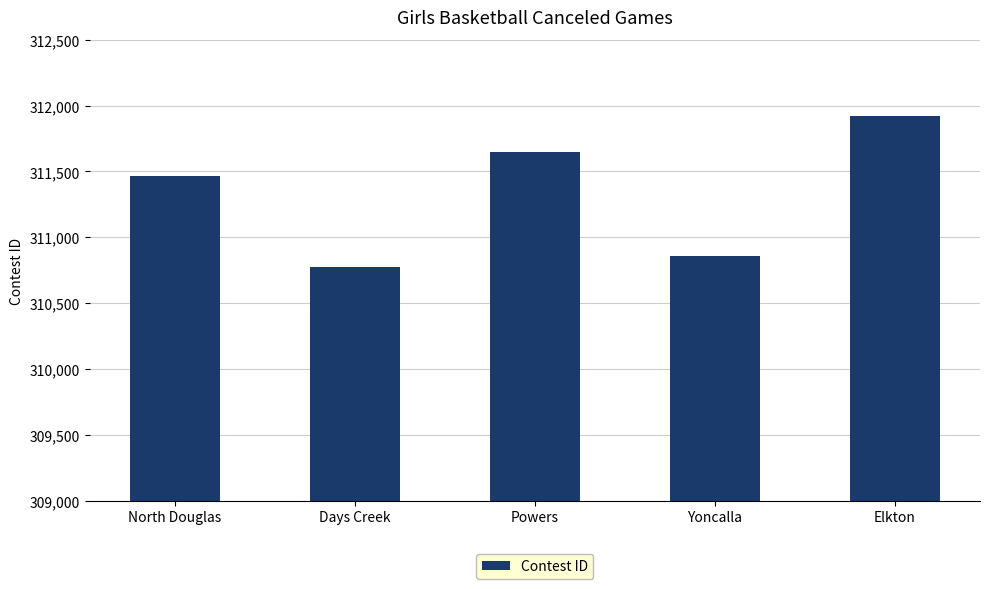

Are the bars horizontal?

No